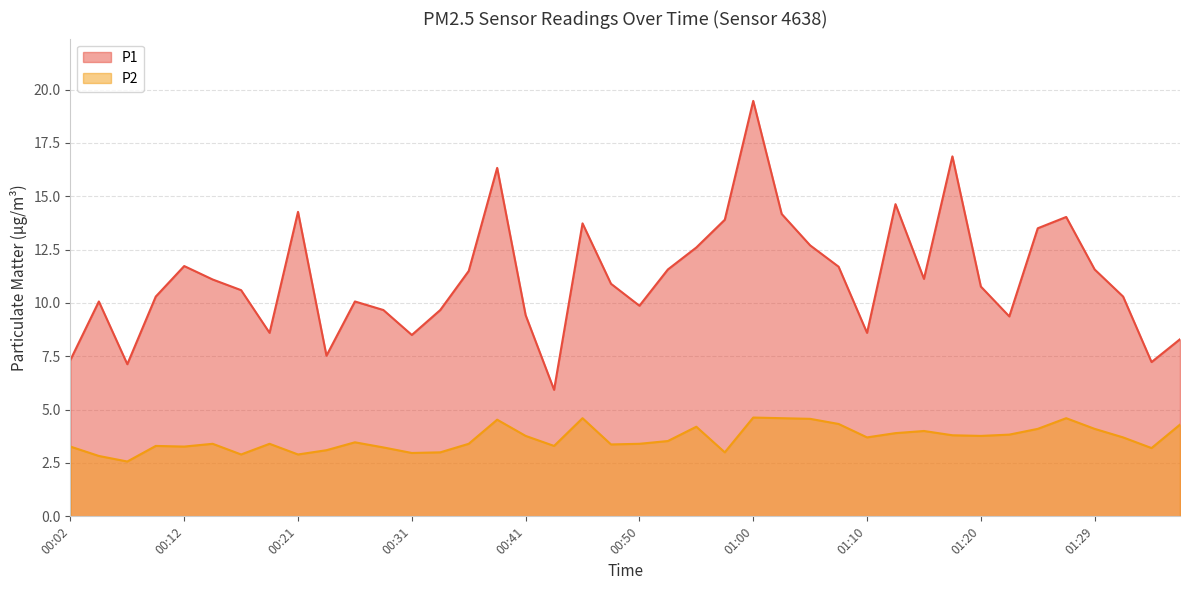

How many lines are shown in the chart?

2